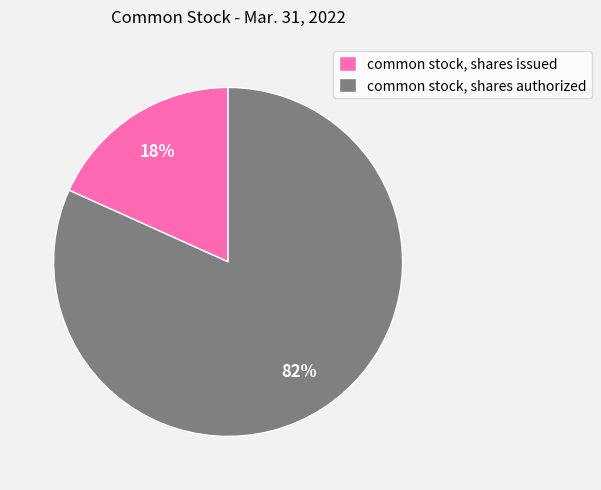

What is the smallest slice in the pie chart?

common stock, shares issued